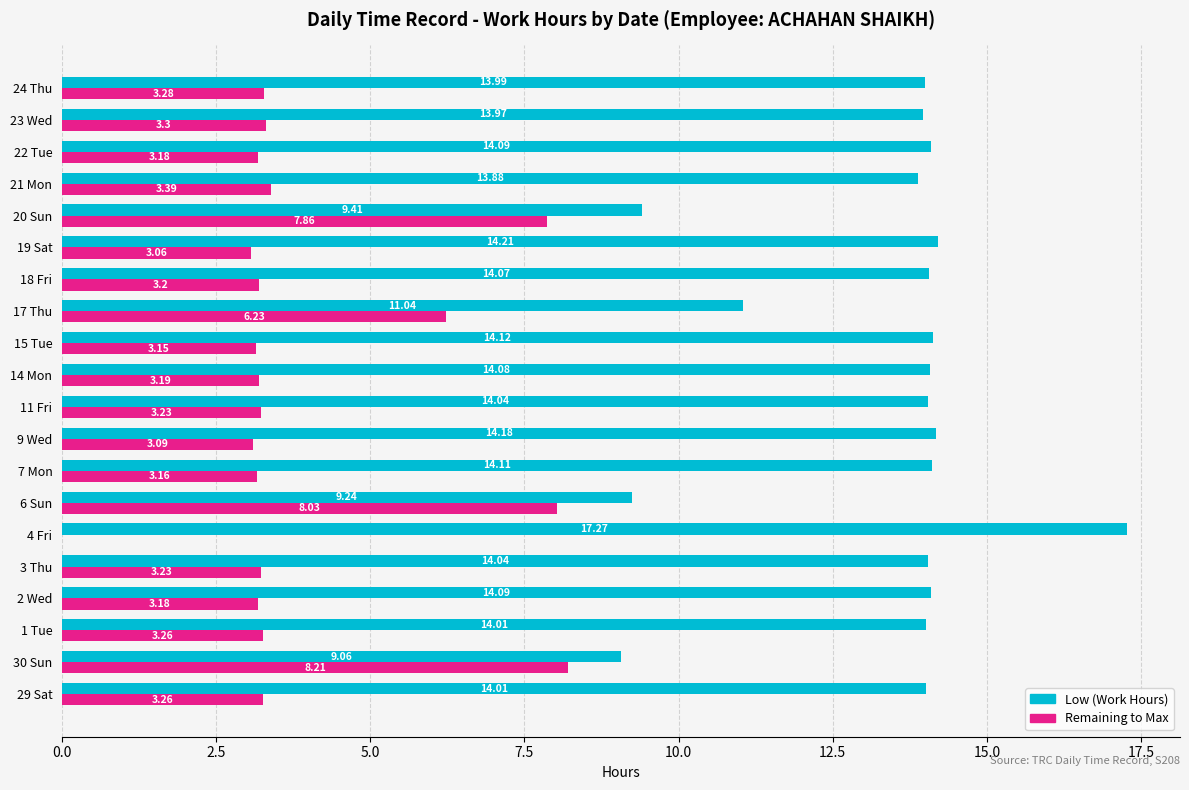

Is the value of Low (Work Hours) at 2 Wed greater than the value of Remaining to Max at 24 Thu?

Yes